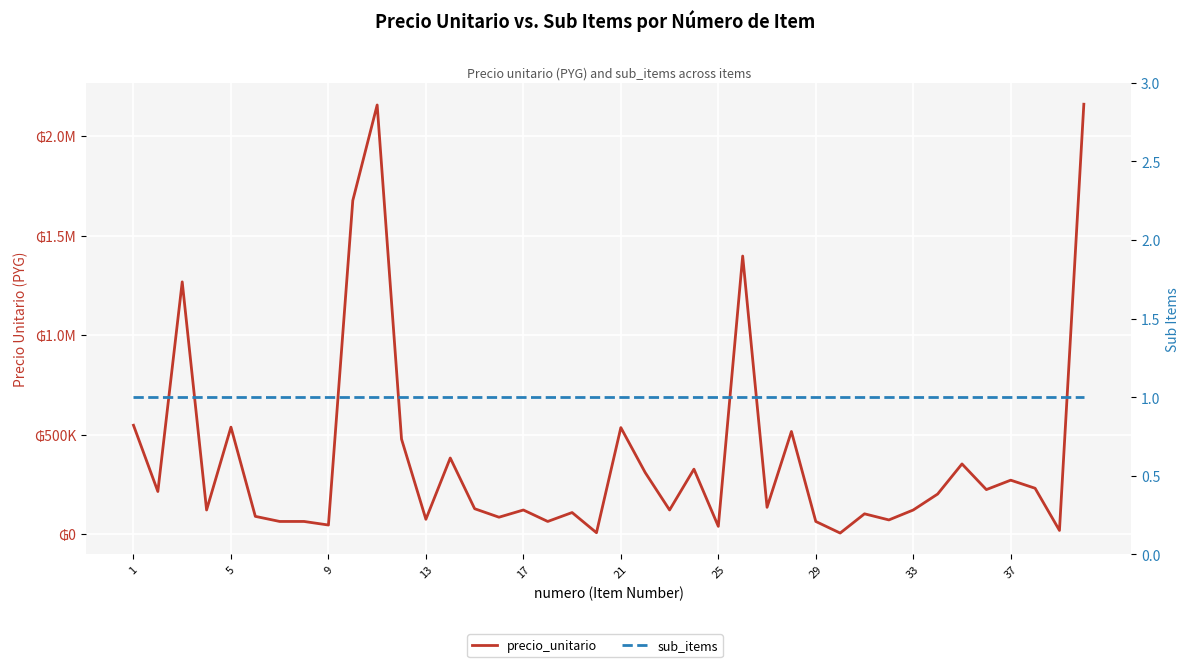

Is the value of precio_unitario at 11 greater than the value of sub_items at 1?

Yes